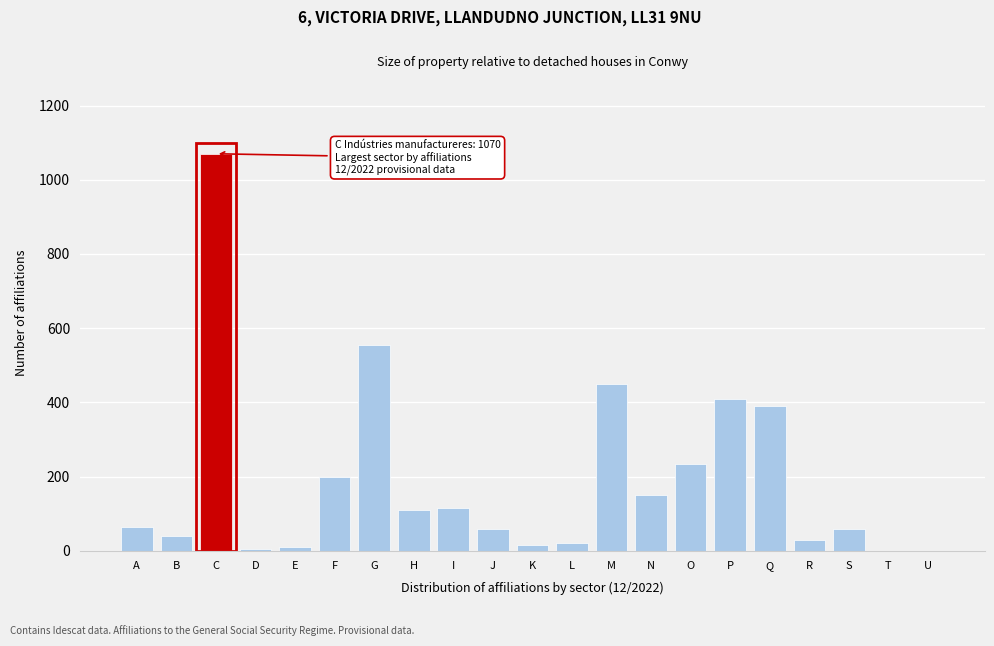

Where is the data nearest to the value 535?

G